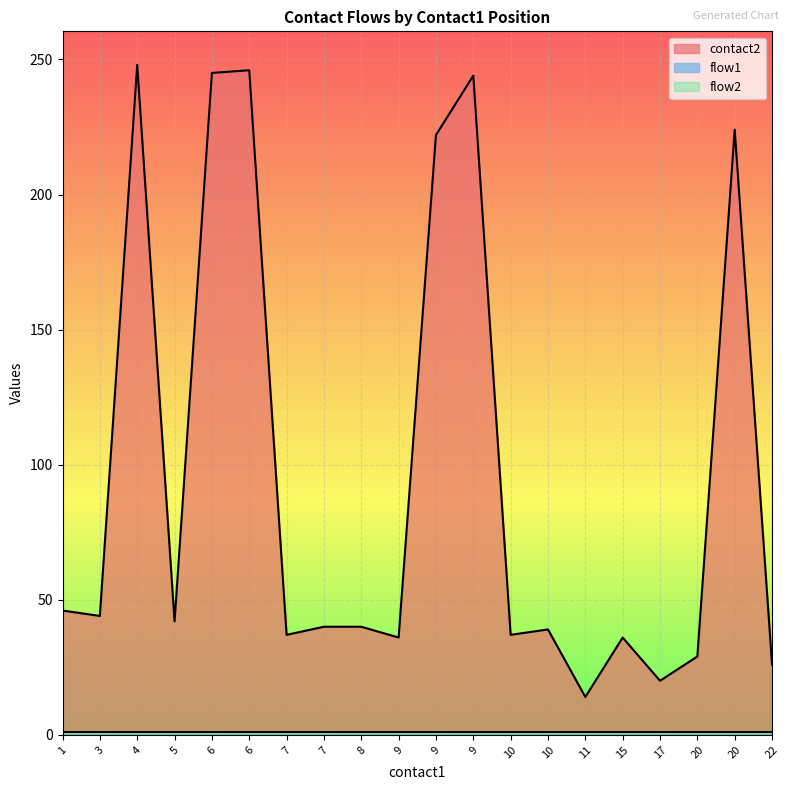

Rank the categories by flow1 value from lowest to highest.

1, 3, 4, 5, 6, 6, 7, 7, 8, 9, 9, 9, 10, 10, 11, 15, 17, 20, 20, 22